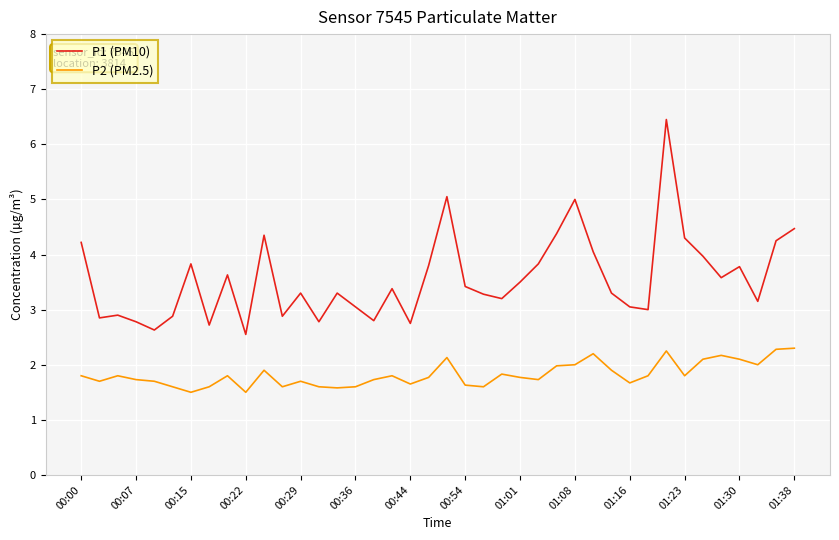

Which series has the widest spread of values?

P1 (PM10)